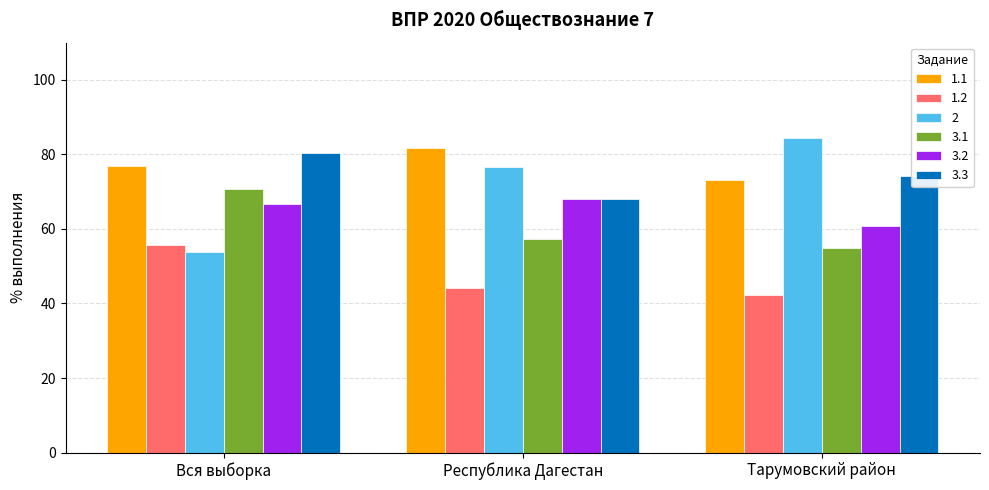

What is the label of the 1st bar from the right?

Тарумовский район